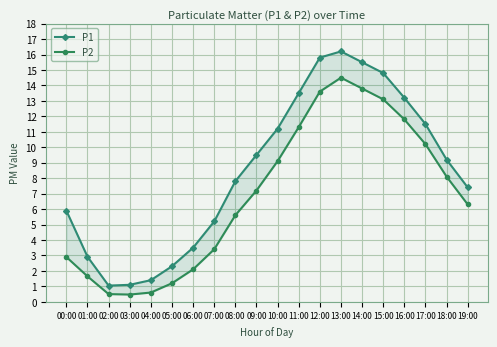

Which category has the lowest value across all series?

03:00